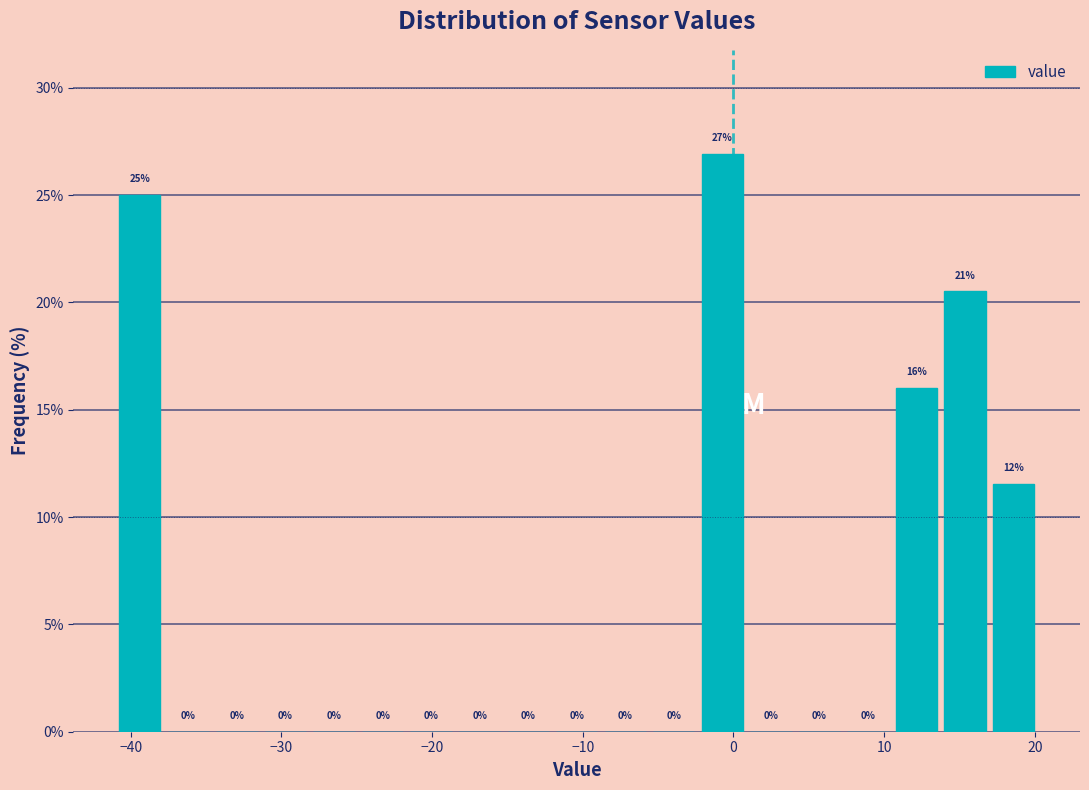

Around what value on the x-axis is the tallest bar? Give the approximate position of its centre, as read against the axis.

-1